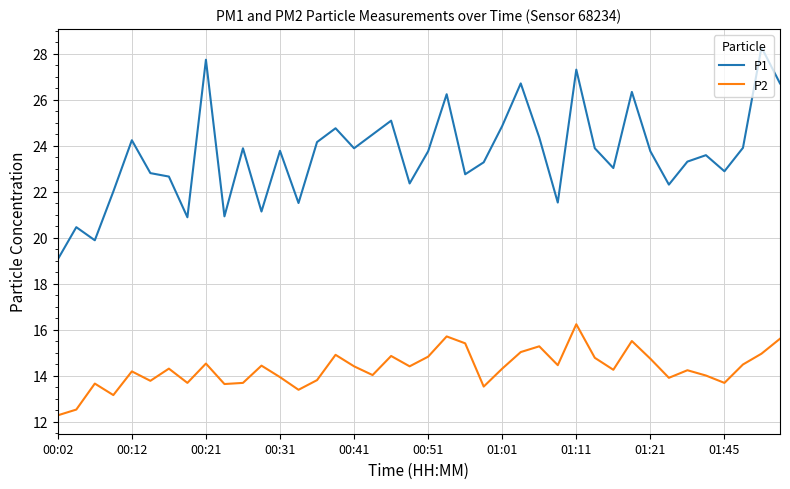

At how many categories does at least one series exceed 16?

40